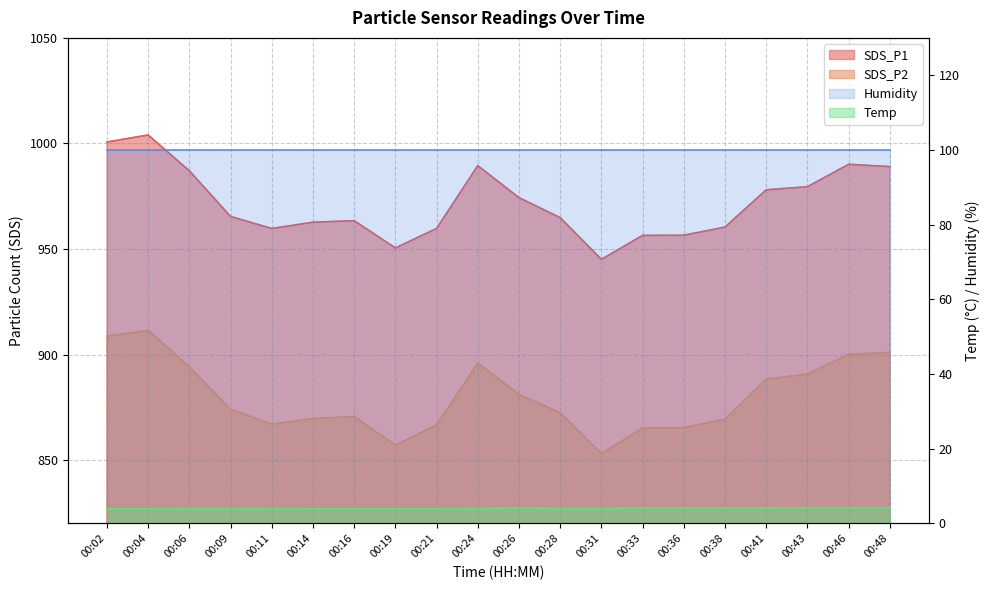

True or false: SDS_P2 and SDS_P1 cross at least once.

False